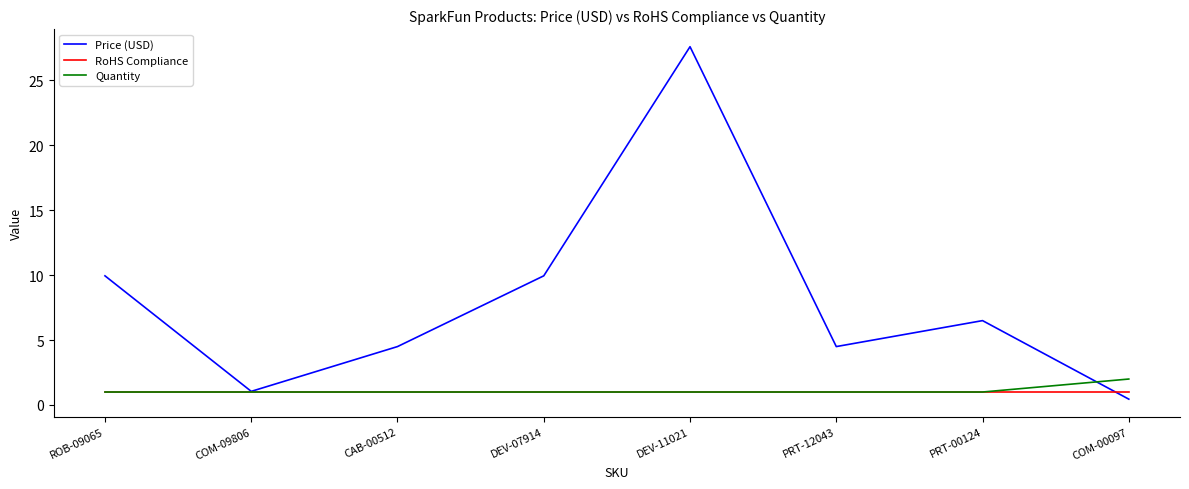

What is the maximum value shown in the chart?

27.6